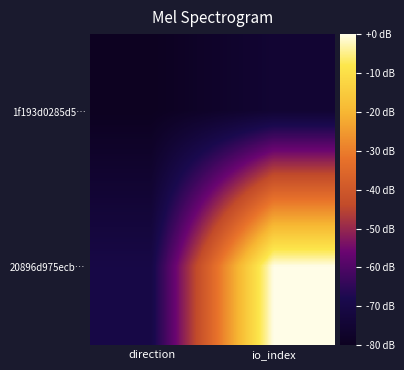

Reading right to left, list all the values displayed in this chart.

1f193d0285d5…: io_index=0	direction=-1
20896d975ecb…: io_index=15	direction=1